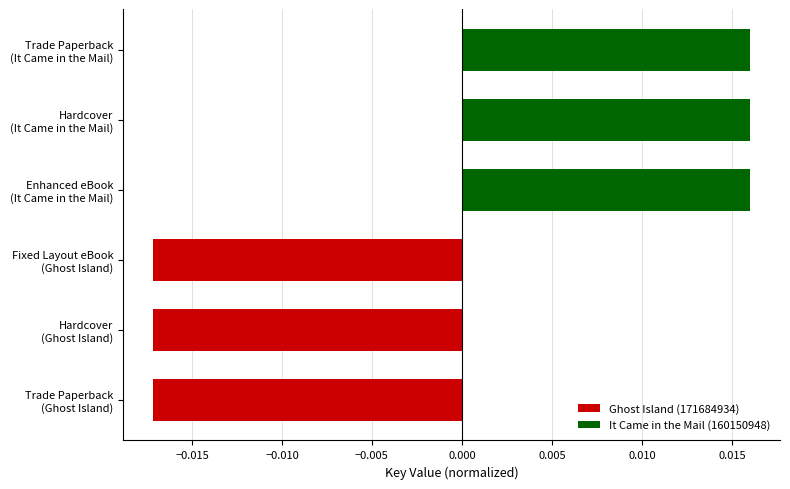

How many data points are less than 0?

3